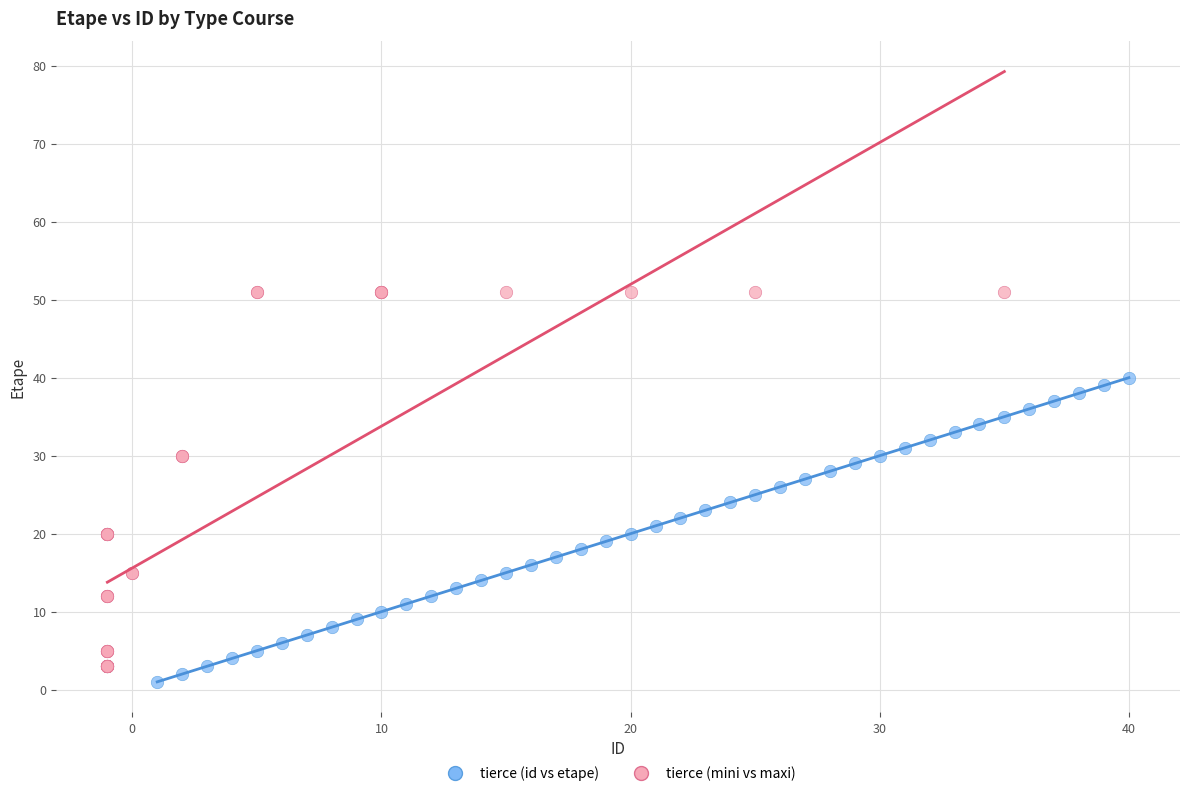

Which series reaches the maximum Y coordinate?

tierce (mini vs maxi)